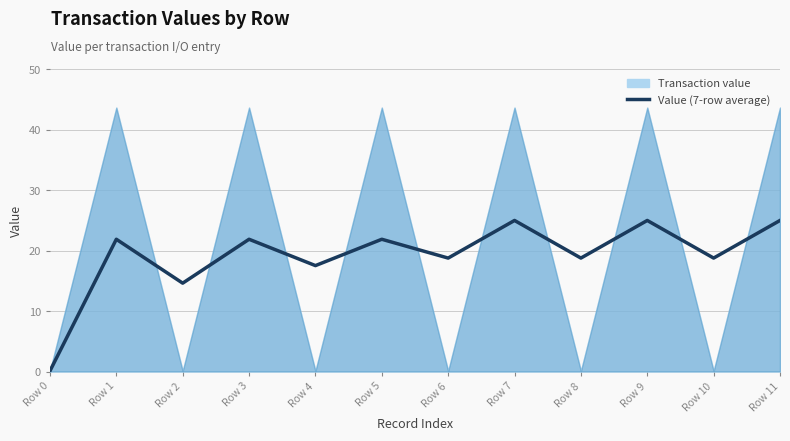

What is the difference between the values at Row 10 and Row 5?

3.1